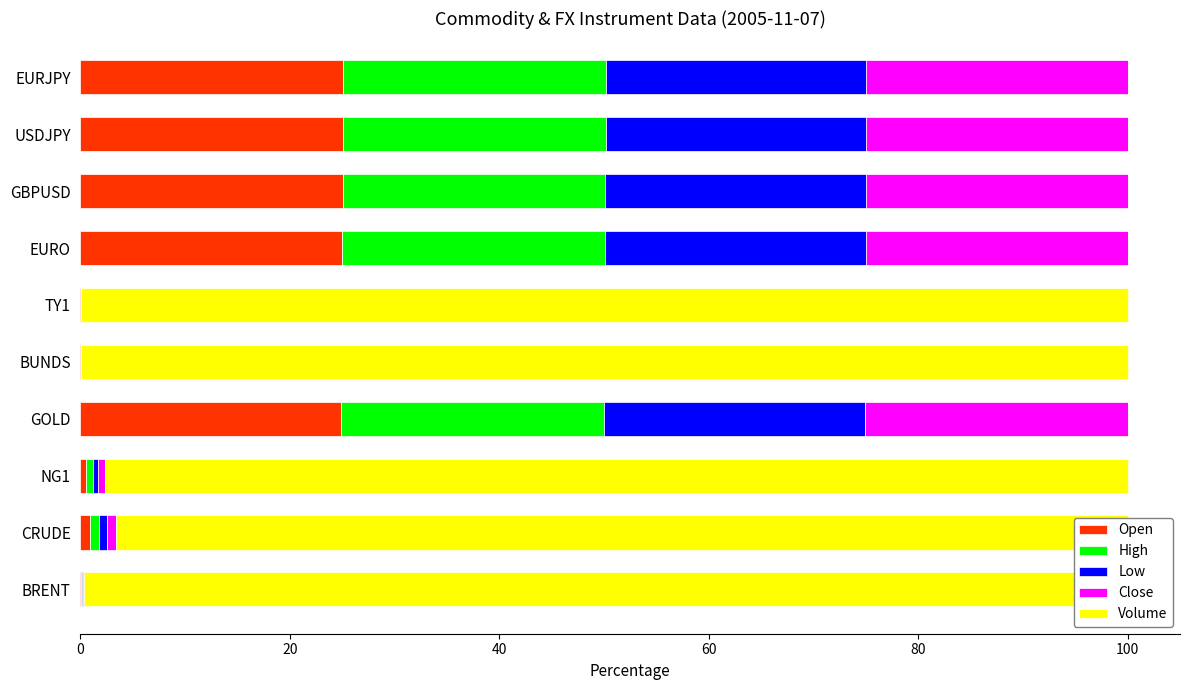

What is the highest value of the Open series?

25.1